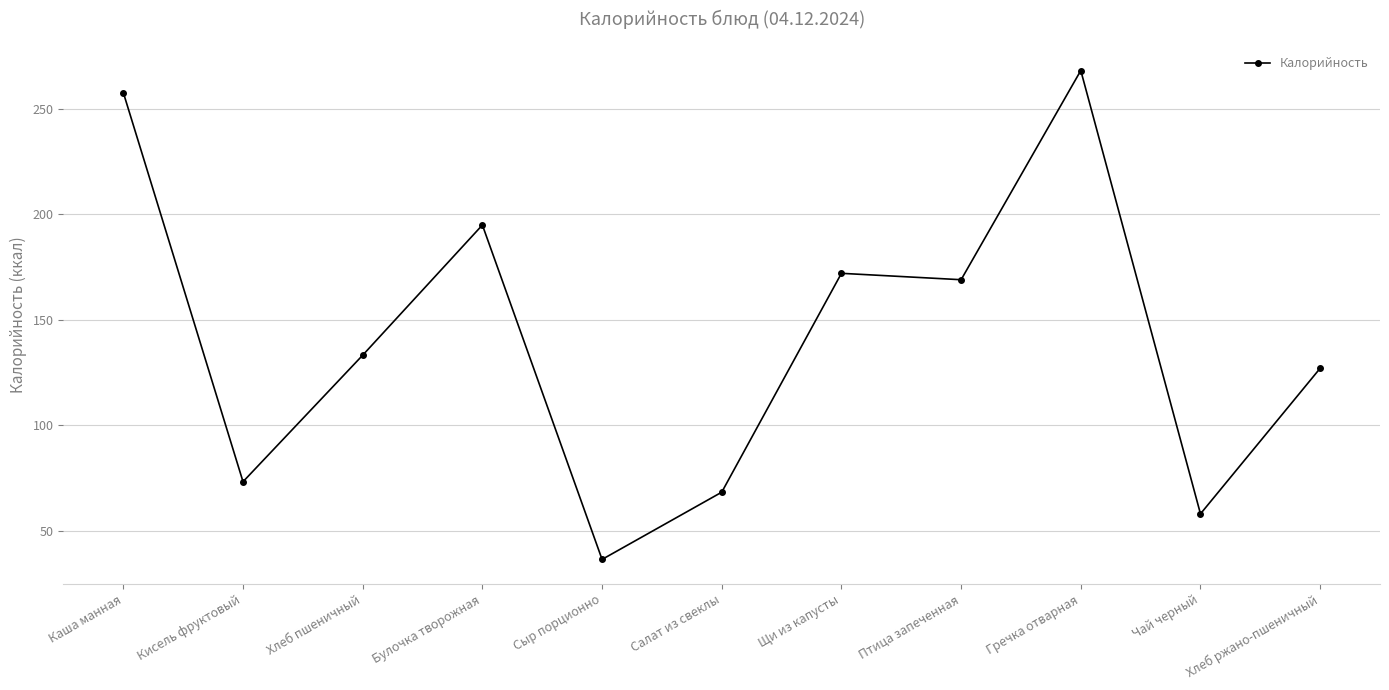

What is the difference between the maximum and minimum values?

231.7